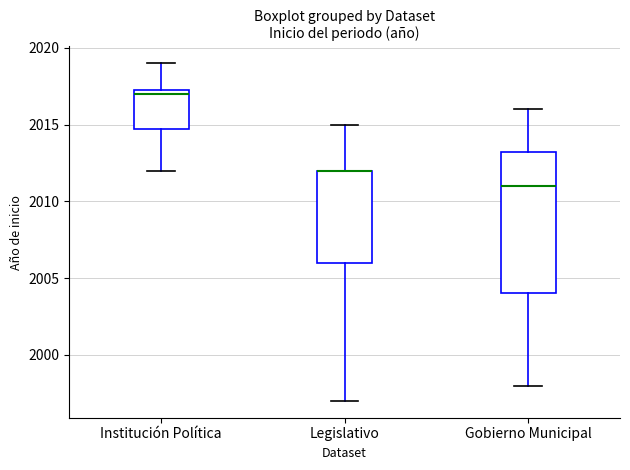

Where does the upper whisker of the box for Legislativo end on the y-axis? The values are not printed on the chart, so give them approximately, as read against the axis.

2015.0